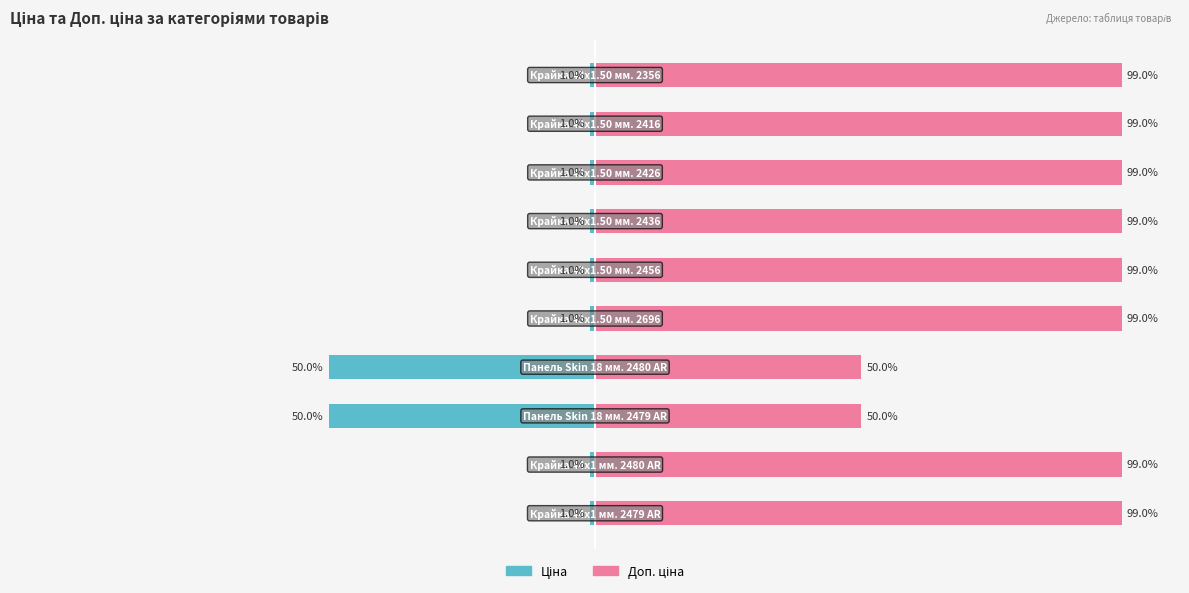

Rank the series by their average value, from highest to lowest.

Доп. ціна, Ціна